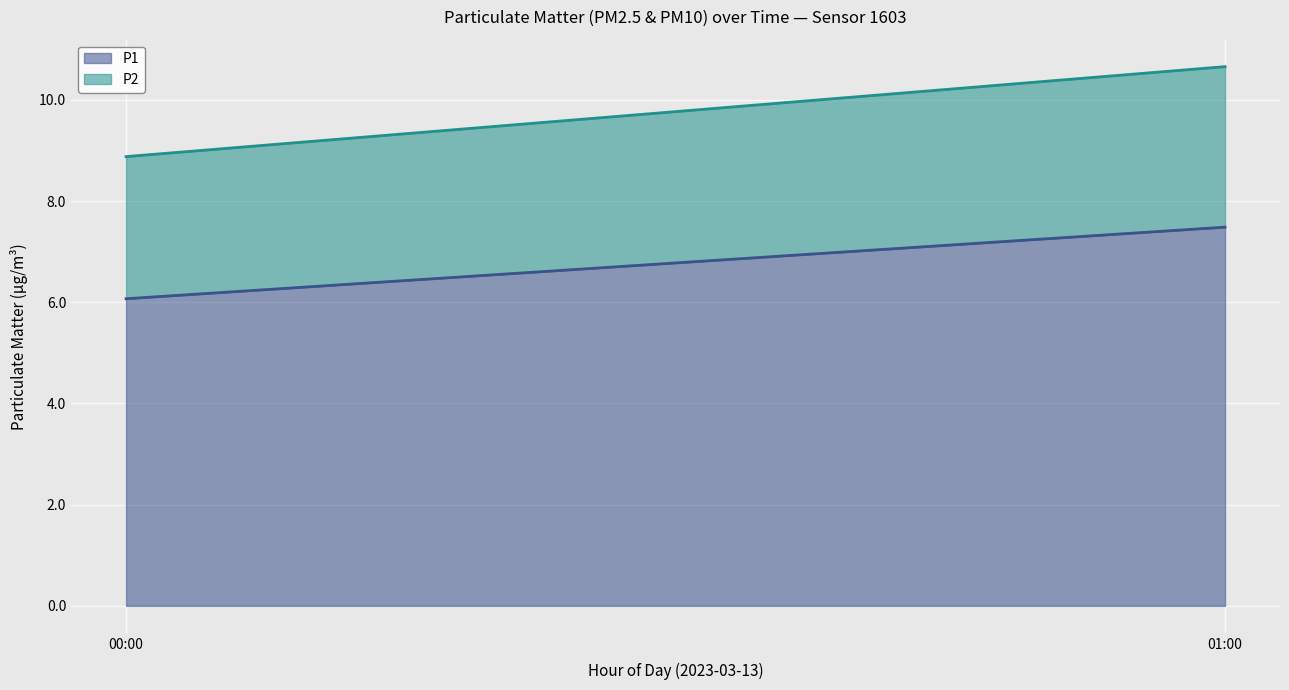

Count the number of categories in the chart.

20